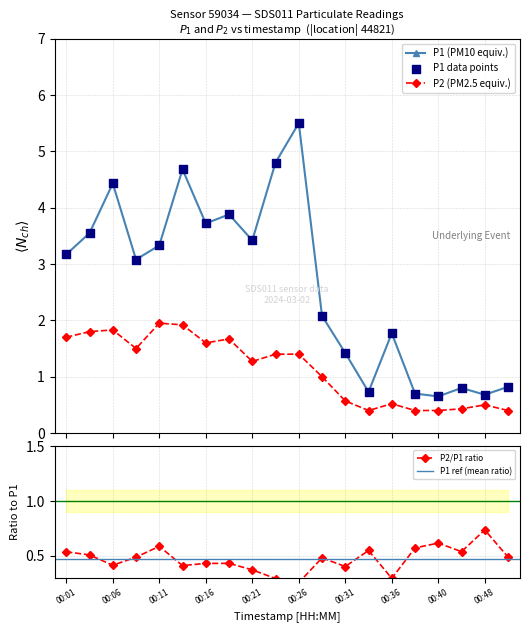

At which category is the sum across all series the highest?

00:26